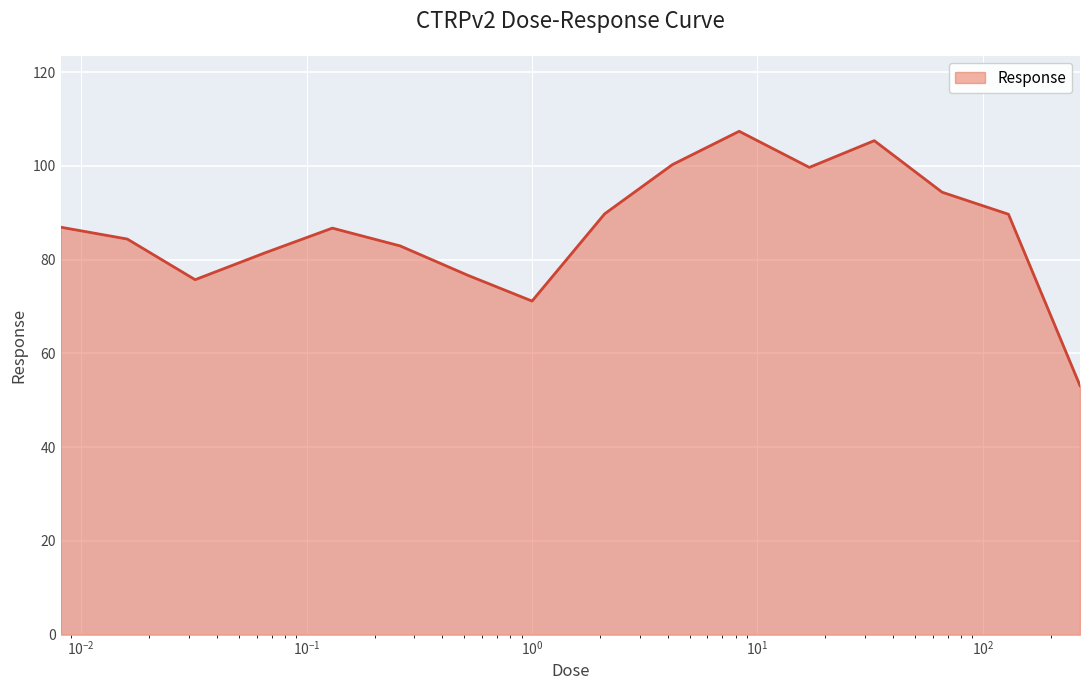

What is the difference between the maximum and minimum values?

54.3